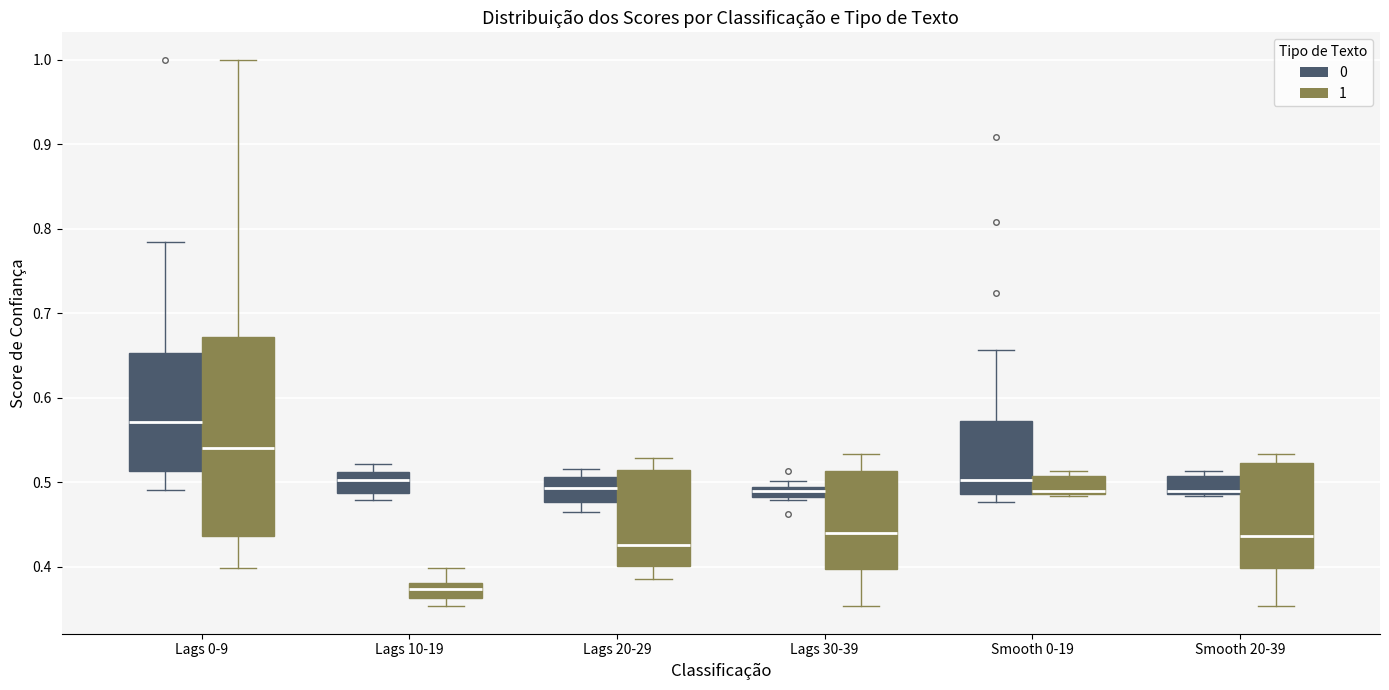

Where is the lower edge of the box for Smooth 0-19 (1) on the y-axis? The values are not printed on the chart, so give them approximately, as read against the axis.

0.49